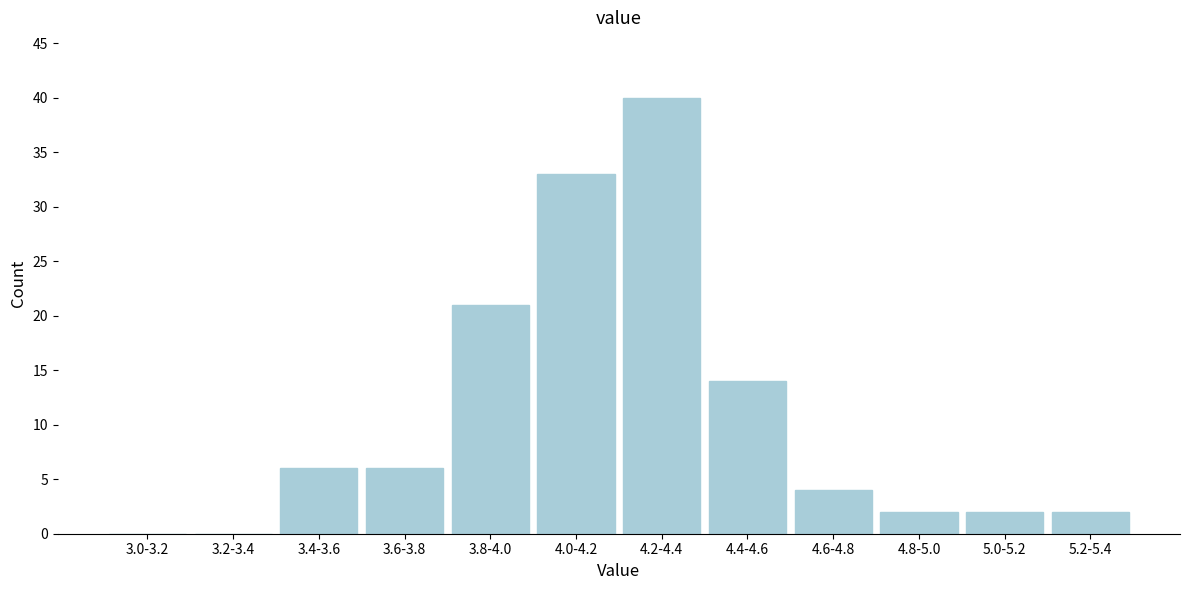

Reading right to left, what are all the values shown in this chart?

5.2-5.4=2	5.0-5.2=2	4.8-5.0=2	4.6-4.8=4	4.4-4.6=14	4.2-4.4=40	4.0-4.2=33	3.8-4.0=21	3.6-3.8=6	3.4-3.6=6	3.2-3.4=0	3.0-3.2=0